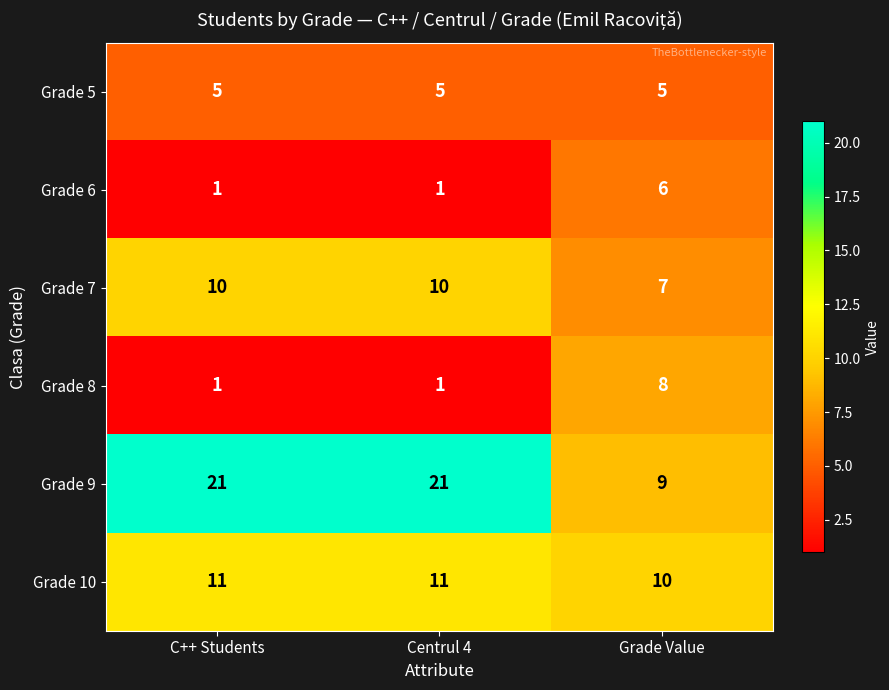

Which category has the lowest value in the Grade 10 series?

Grade Value